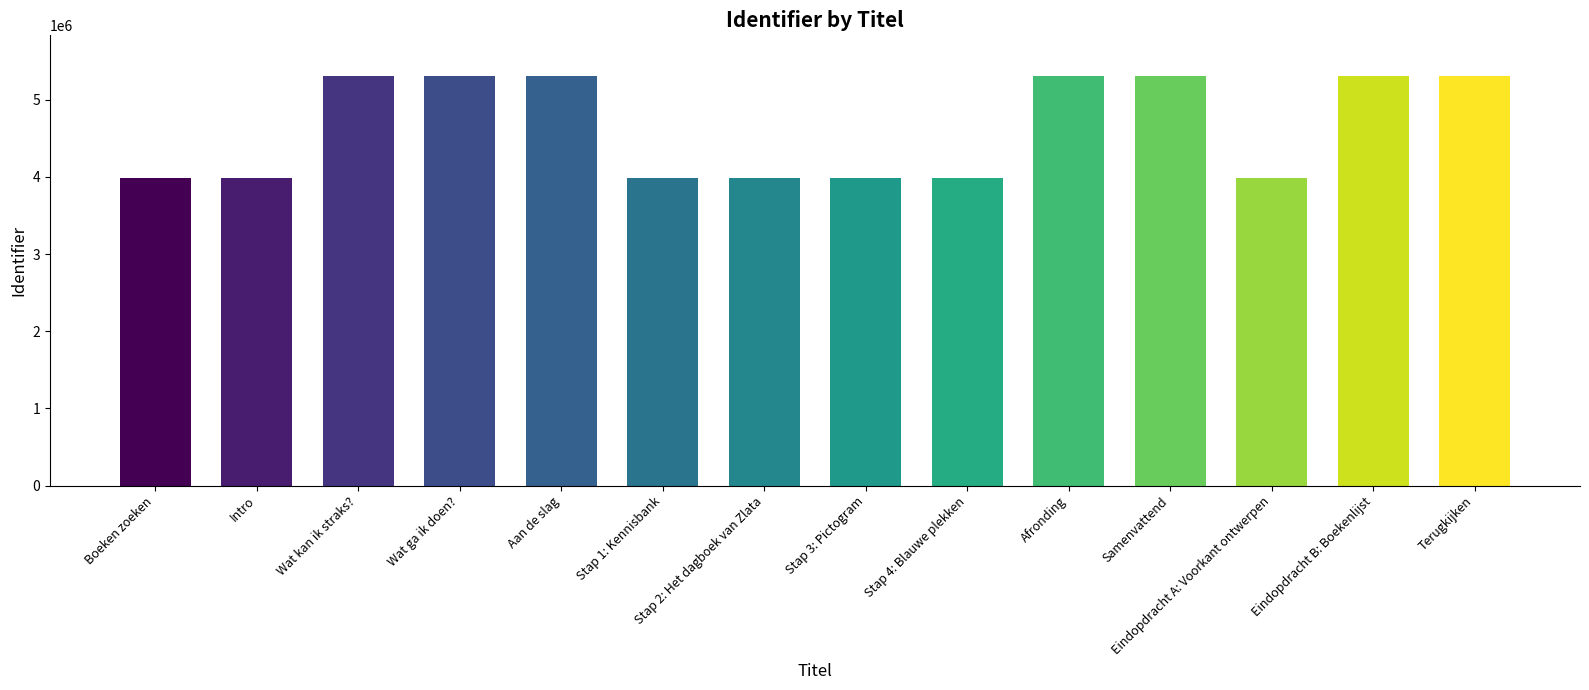

What is the minimum value shown in the chart?

3987156